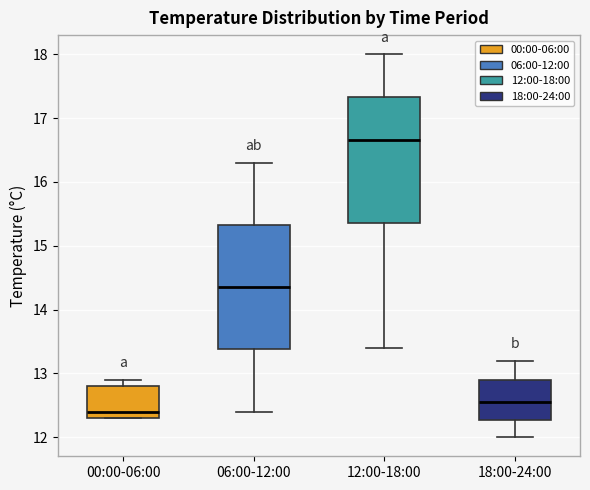

Which box's median line is the highest?

12:00-18:00